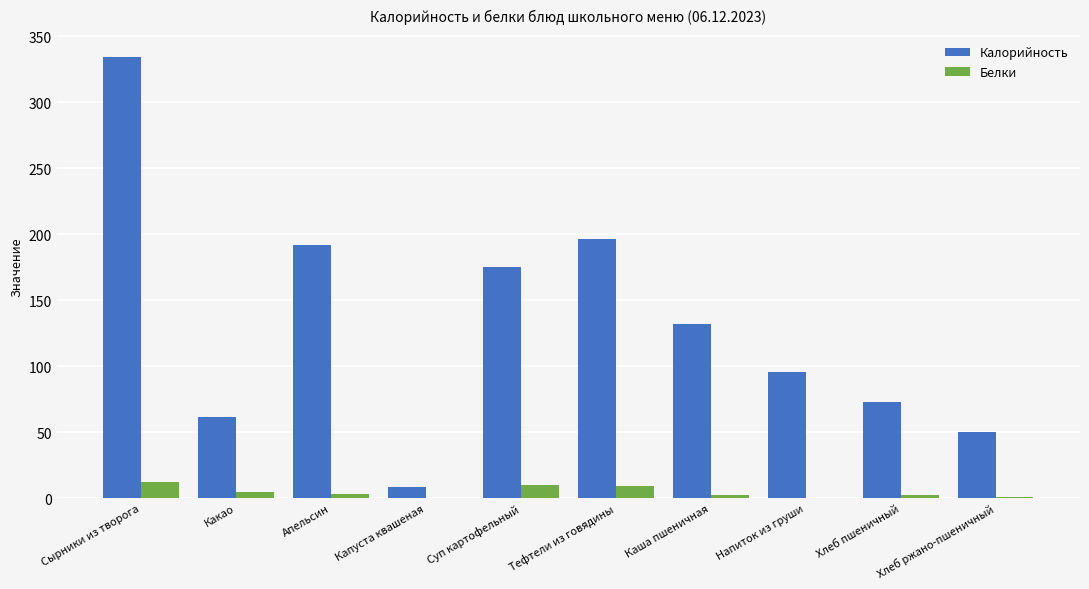

What is the maximum value for Белки?

12.1